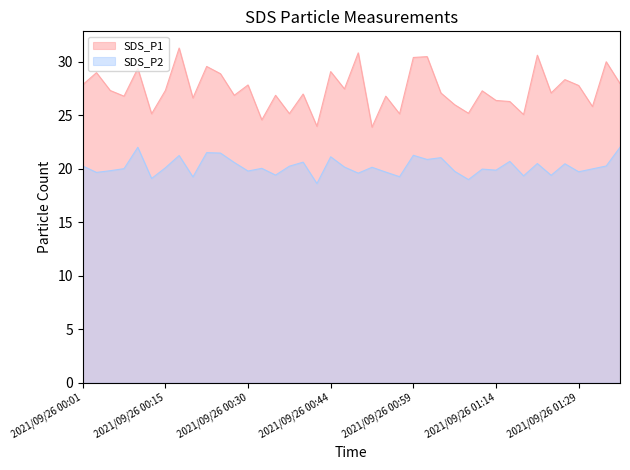

What is the difference between the maximum and second lowest values in the SDS_P2 series?

3.0